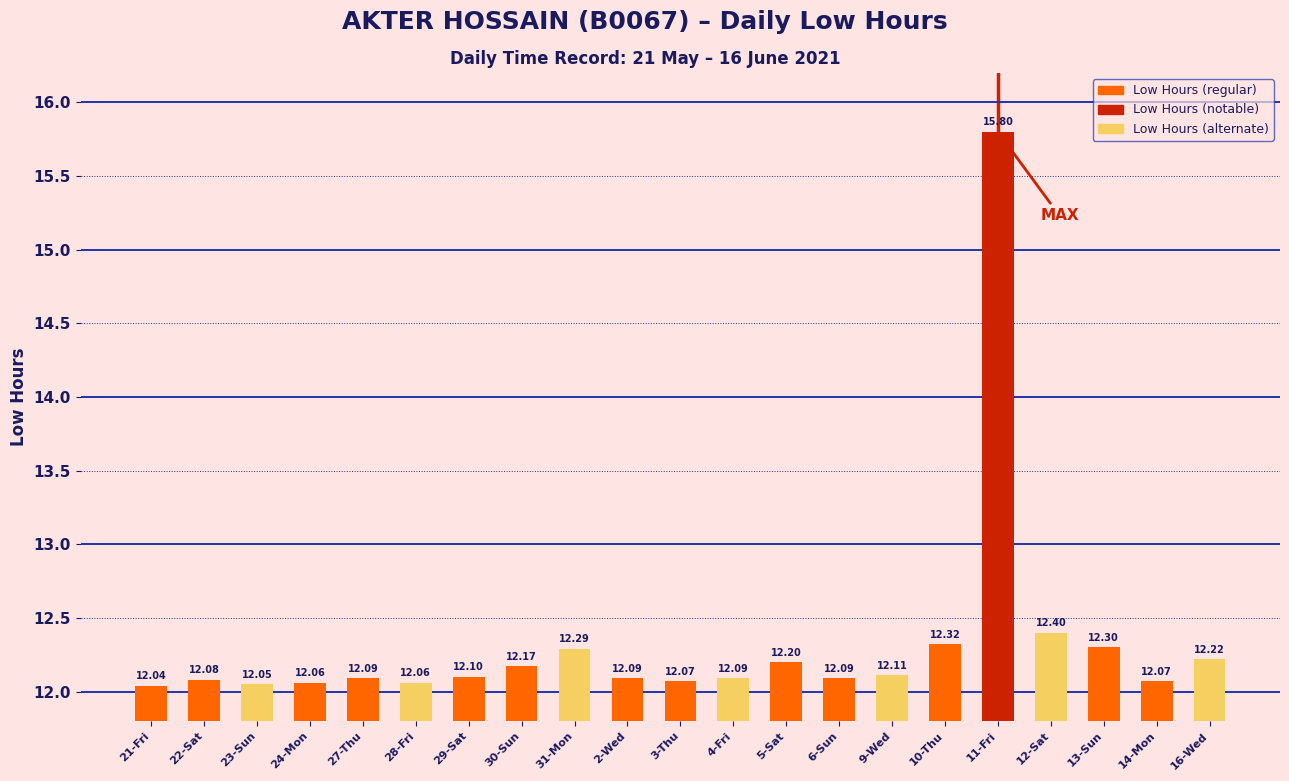

What is the ratio of the value at 27-Thu to the value at 11-Fri?

0.8